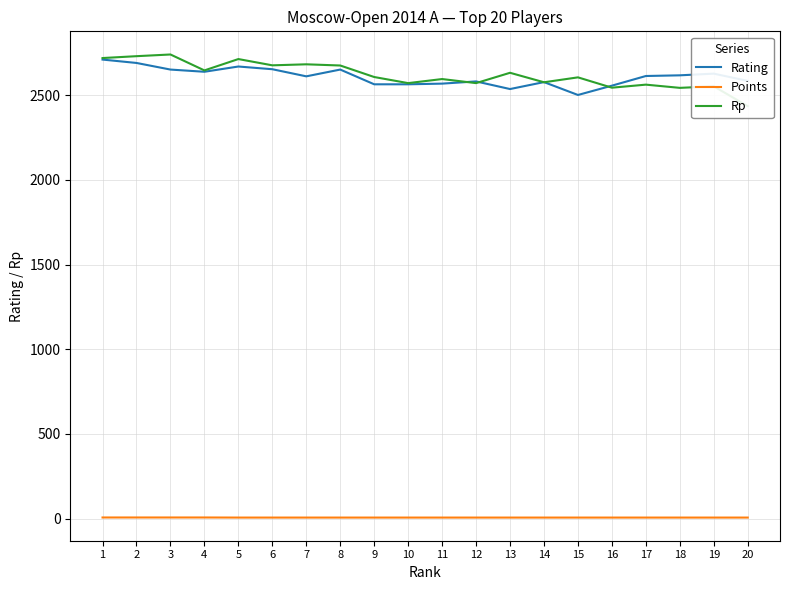

At which label does Rp reach its peak?

3